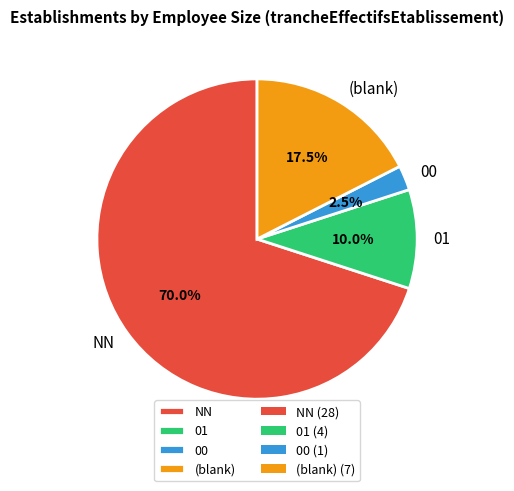

Combined, what portion of the pie is 01 and NN?

80.0%